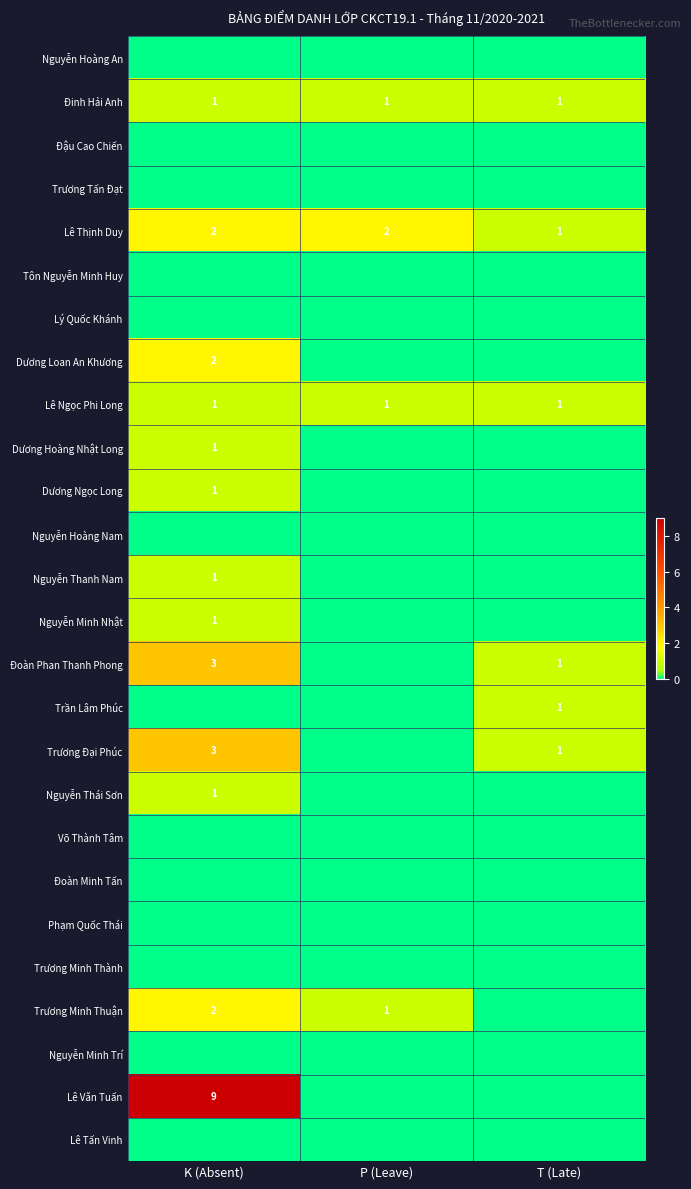

What is the sum of the Đoàn Phan Thanh Phong values at K (Absent) and T (Late)?

4